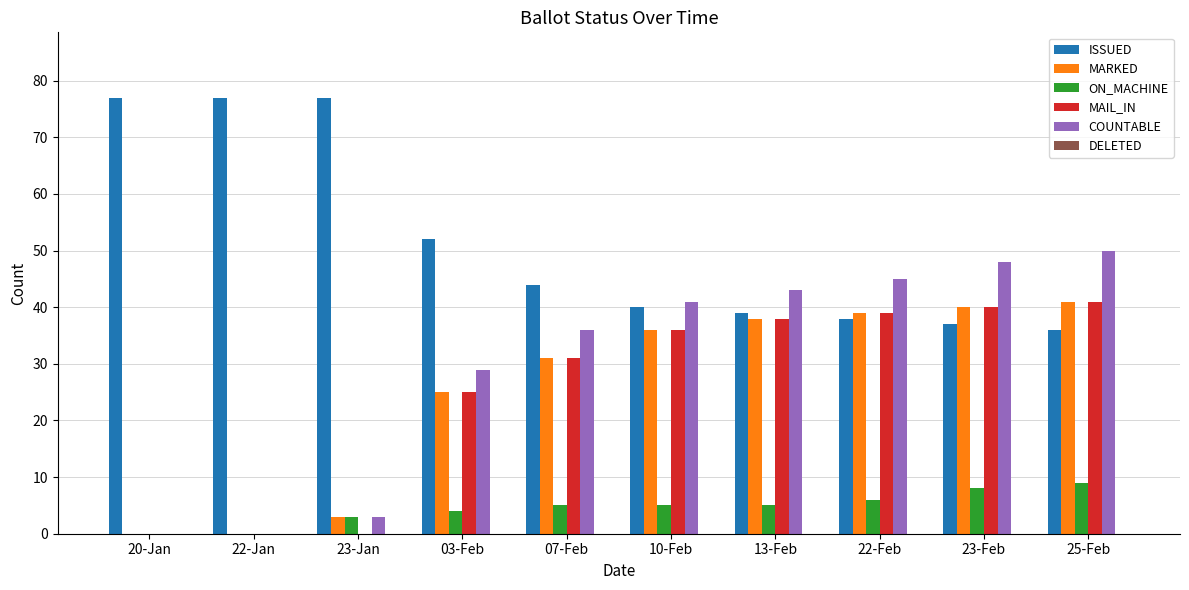

How many categories are shown in the chart?

10